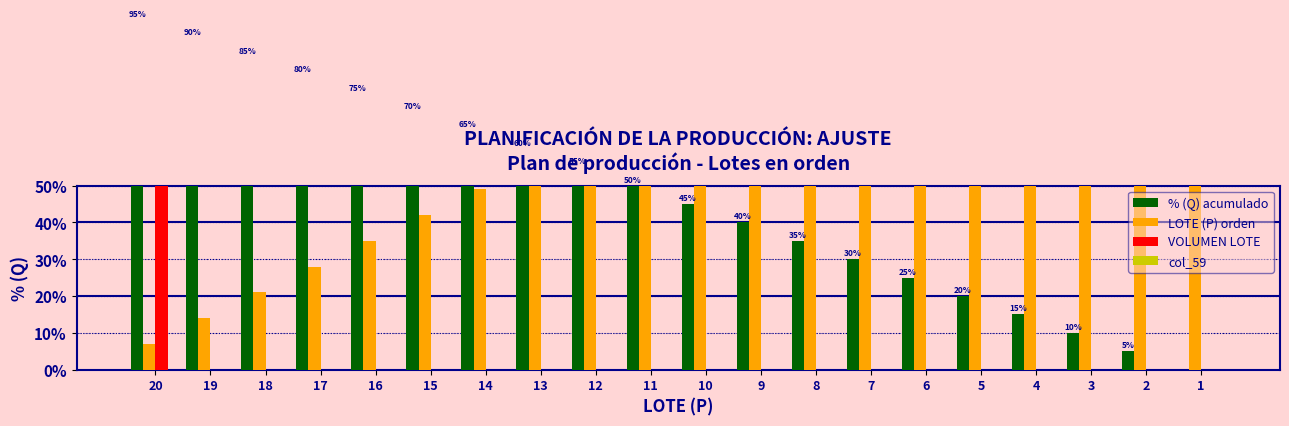

At how many categories does at least one series exceed 0?

20